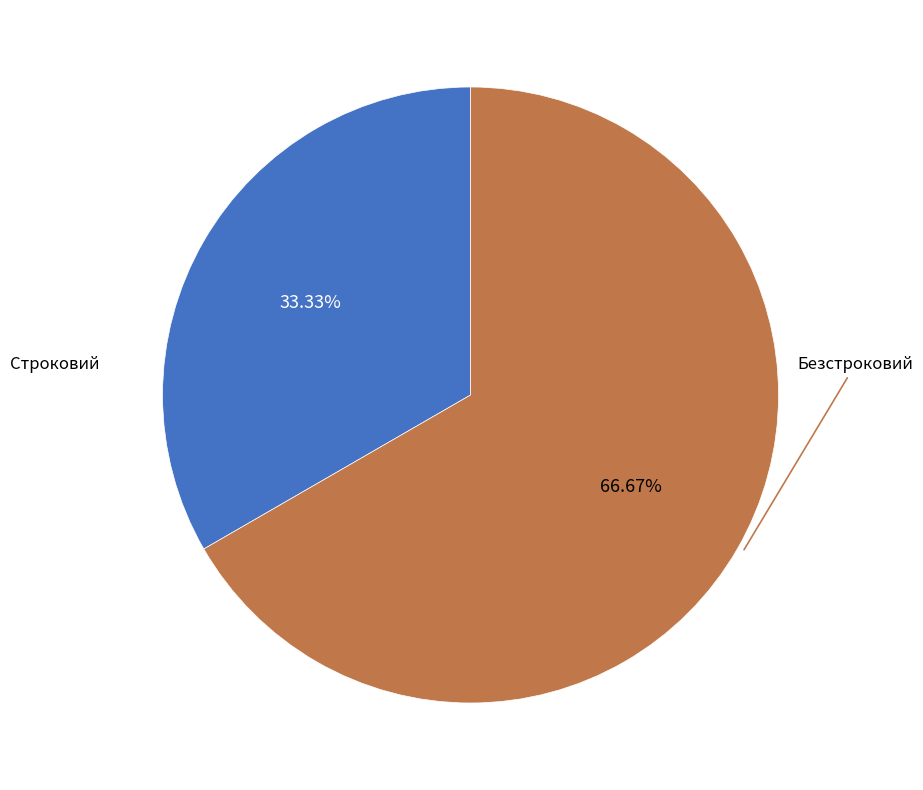

To the nearest percent, what percentage of the pie is Строковий?

33%